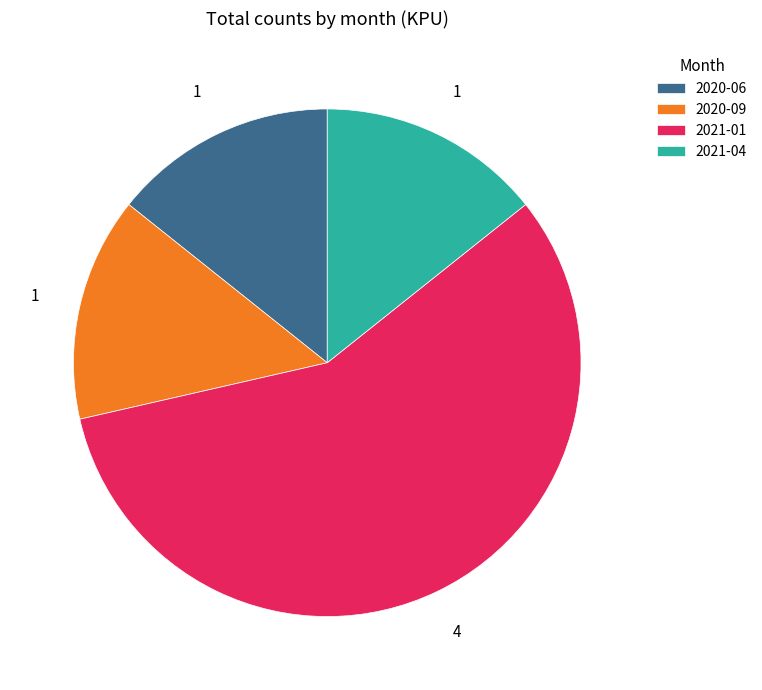

Is it true that 2020-09 is 14% of the pie?

True